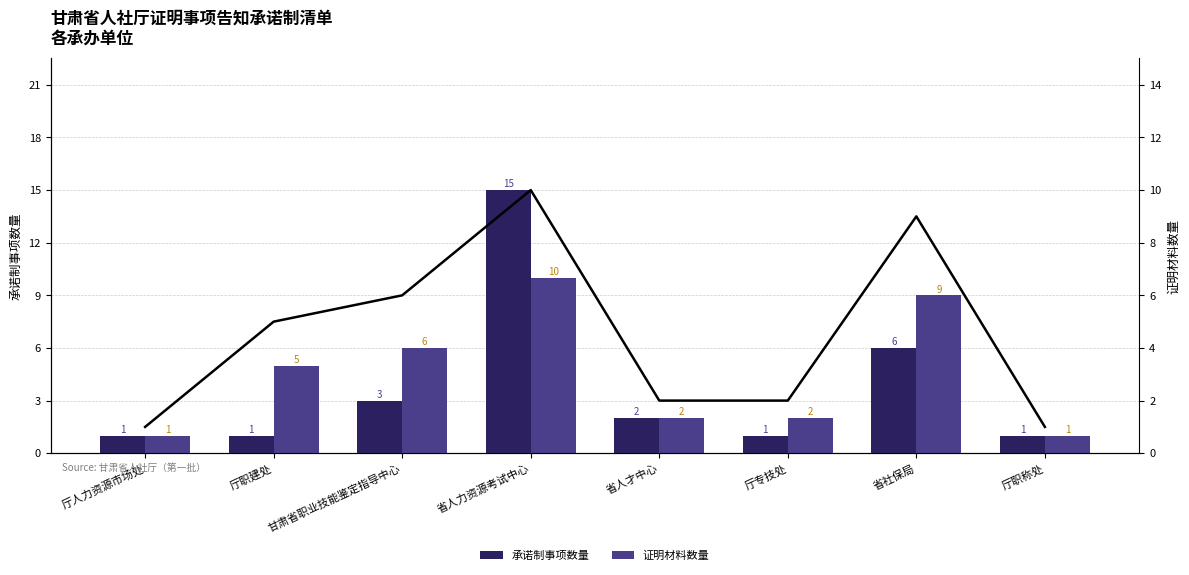

At 厅人力资源市场处, list the series in order from largest to smallest.

承诺制事项数量, 证明材料数量, 证明材料总计